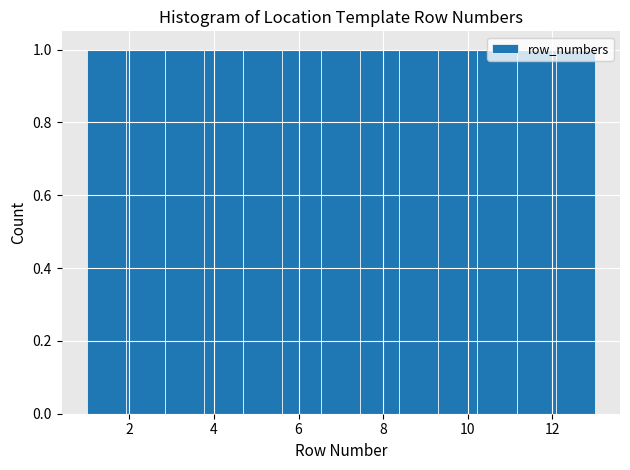

Reading left to right, list every bar in this chart as the range it spans on the x-axis followed by its height. Neither the bar edges nor the heights are printed on the chart, so give them approximately, as read against the axes.

1.0 to 2.0: 1
2.0 to 2.8: 1
2.8 to 3.8: 1
3.8 to 4.6: 1
4.6 to 5.6: 1
5.6 to 6.6: 1
6.6 to 7.4: 1
7.4 to 8.4: 1
8.4 to 9.4: 1
9.4 to 10.2: 1
10.2 to 11.2: 1
11.2 to 12.0: 1
12.0 to 13.0: 1